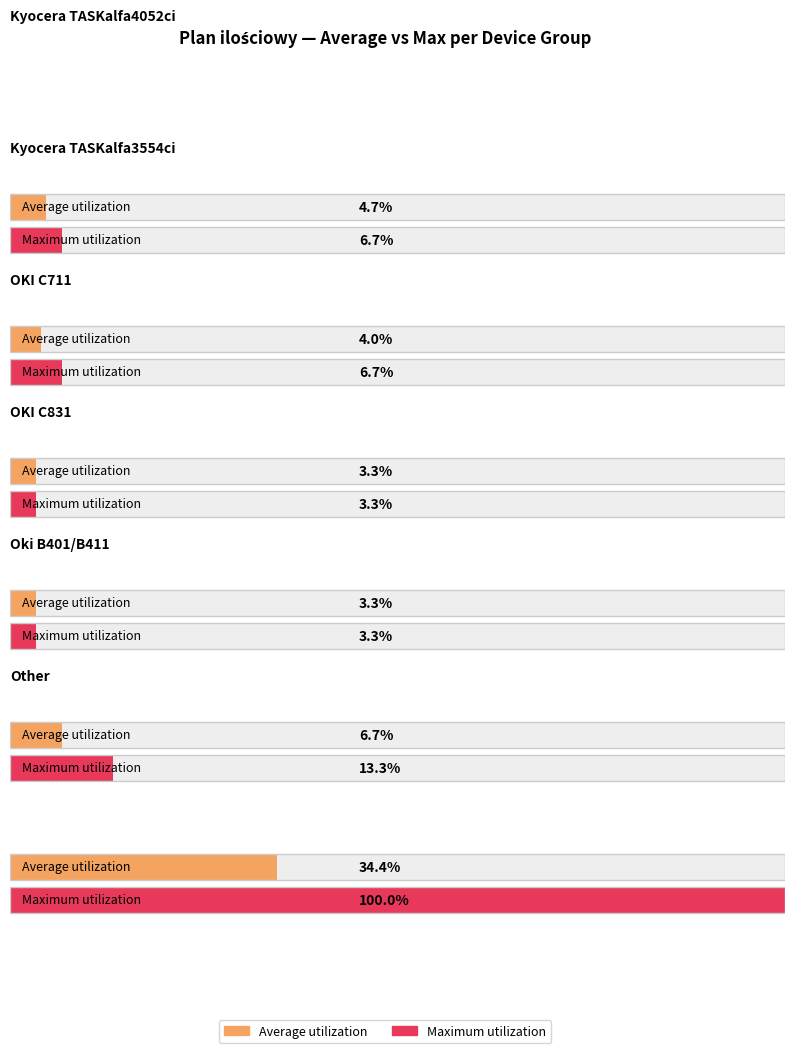

The value at 32 is 4. True or false?

False